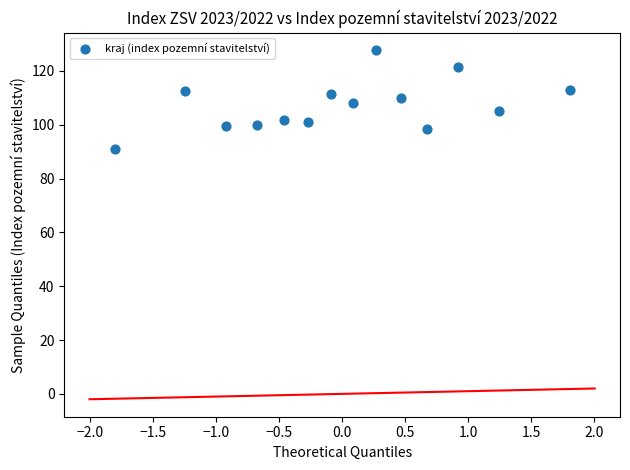

What is the range of X values (max minus min)?

3.6